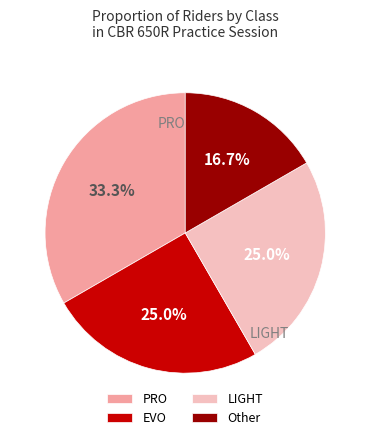

How many segments does this pie chart have?

4